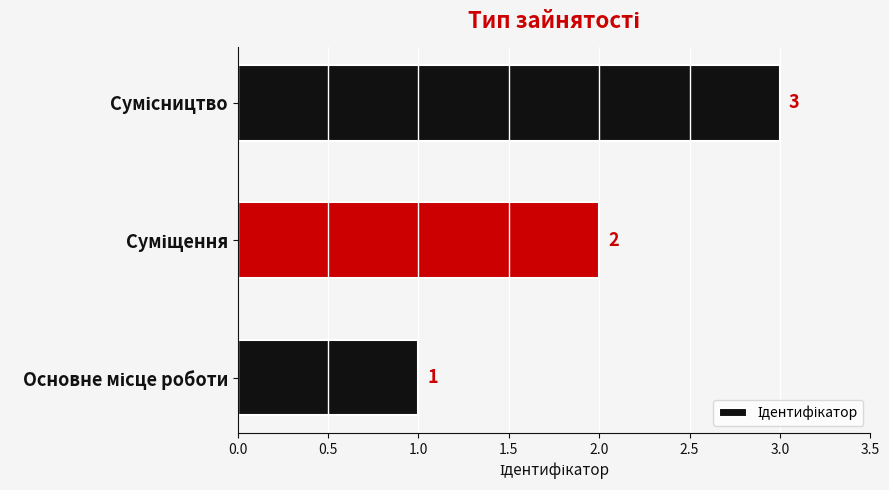

Are the bars horizontal?

Yes